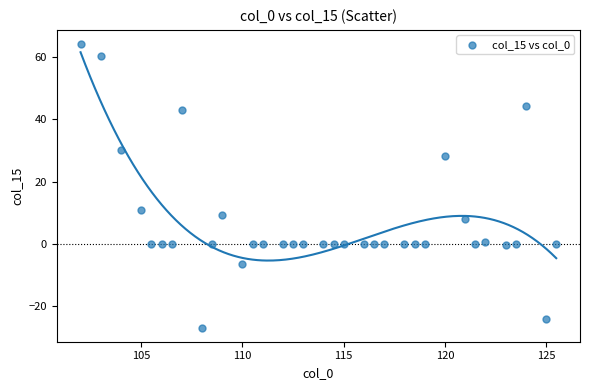

What is the range of X values (max minus min)?

23.5